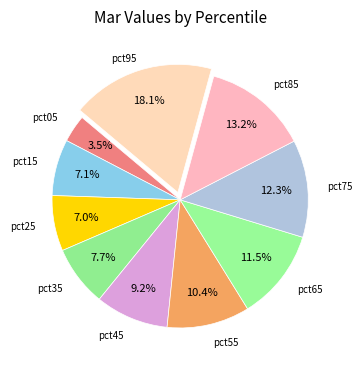

Count the number of slices in the pie.

10